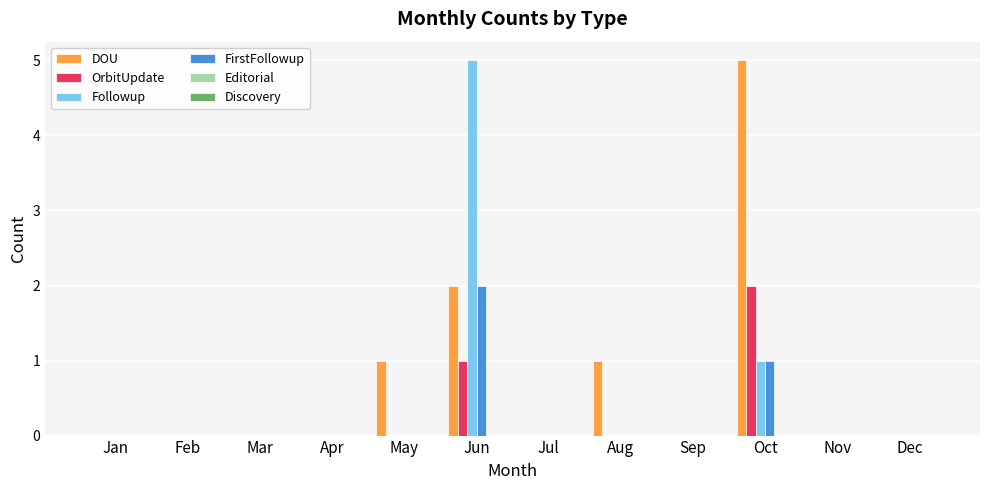

The FirstFollowup series shows 0 at Jan. True or false?

True